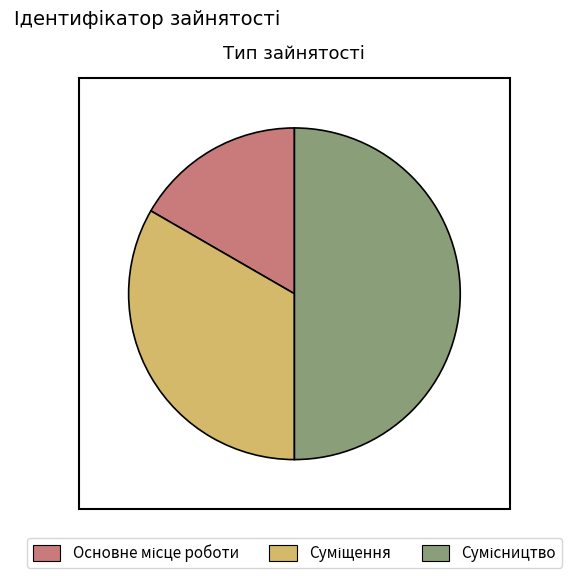

Count the number of slices in the pie.

3